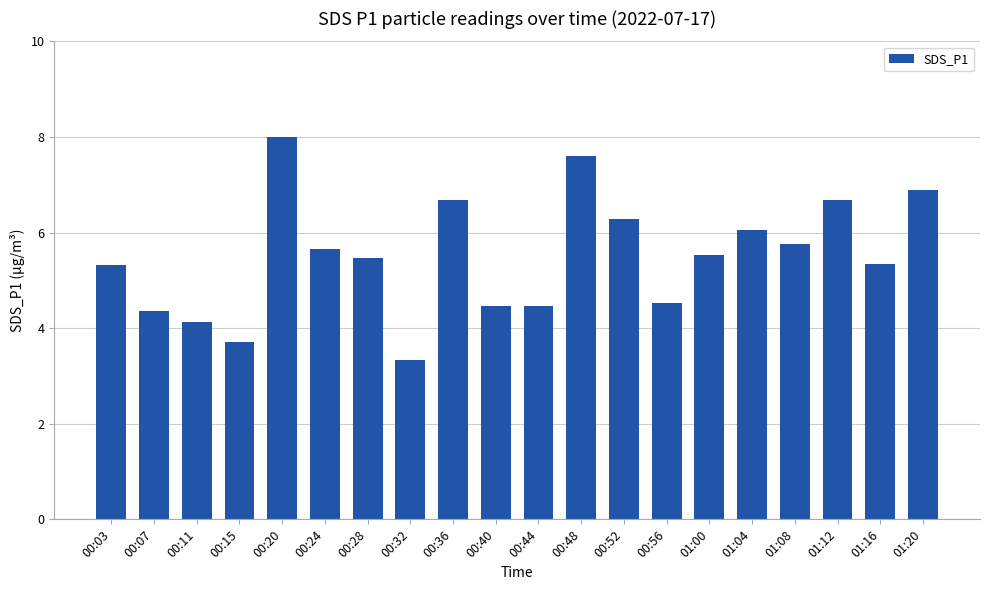

The chart shows a value of 8.0 at 00:20. True or false?

True